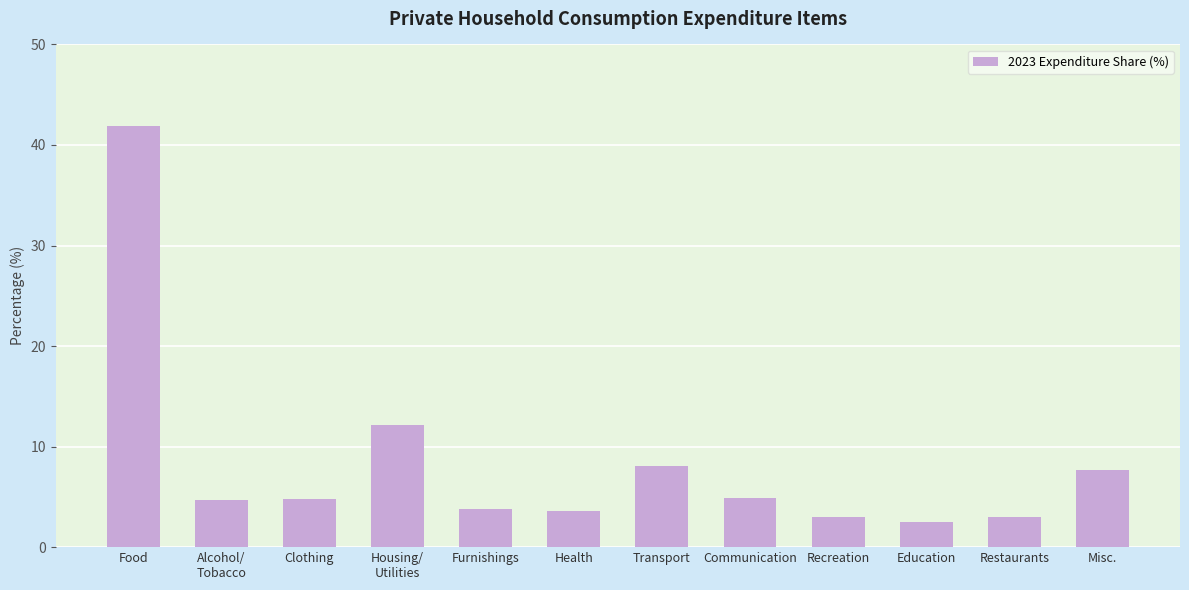

At which category does the chart reach its peak across all series?

Food